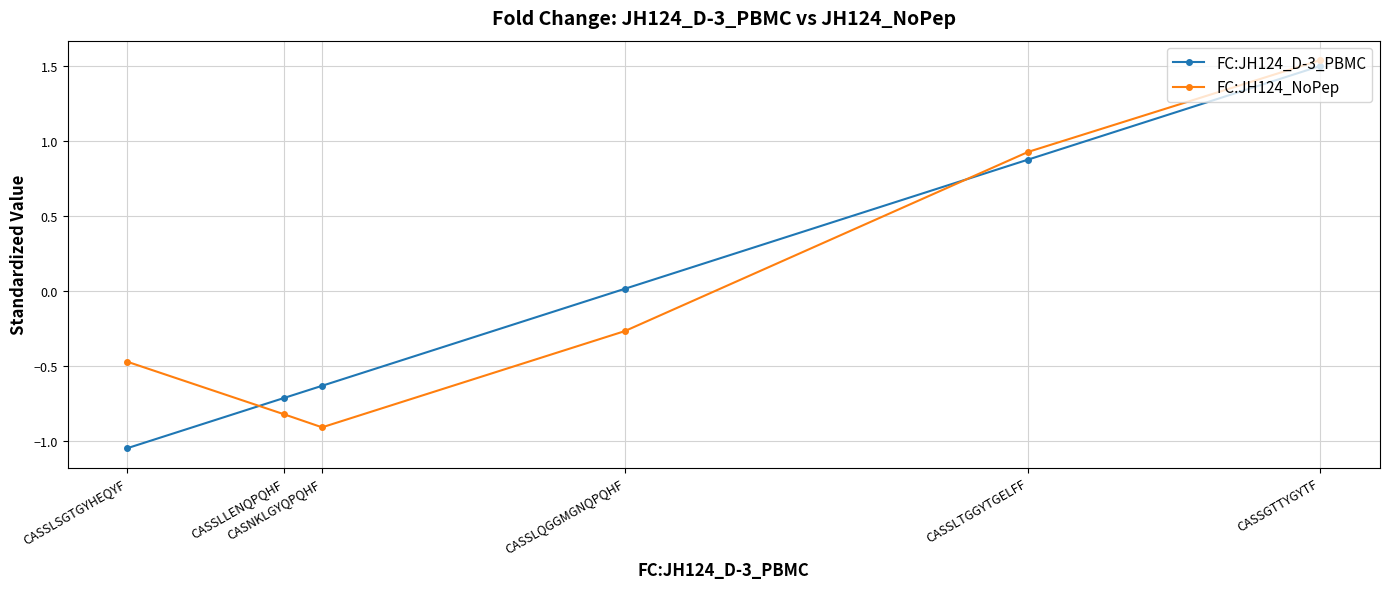

List the series in order of their peak value, lowest first.

FC:JH124_D-3_PBMC, FC:JH124_NoPep